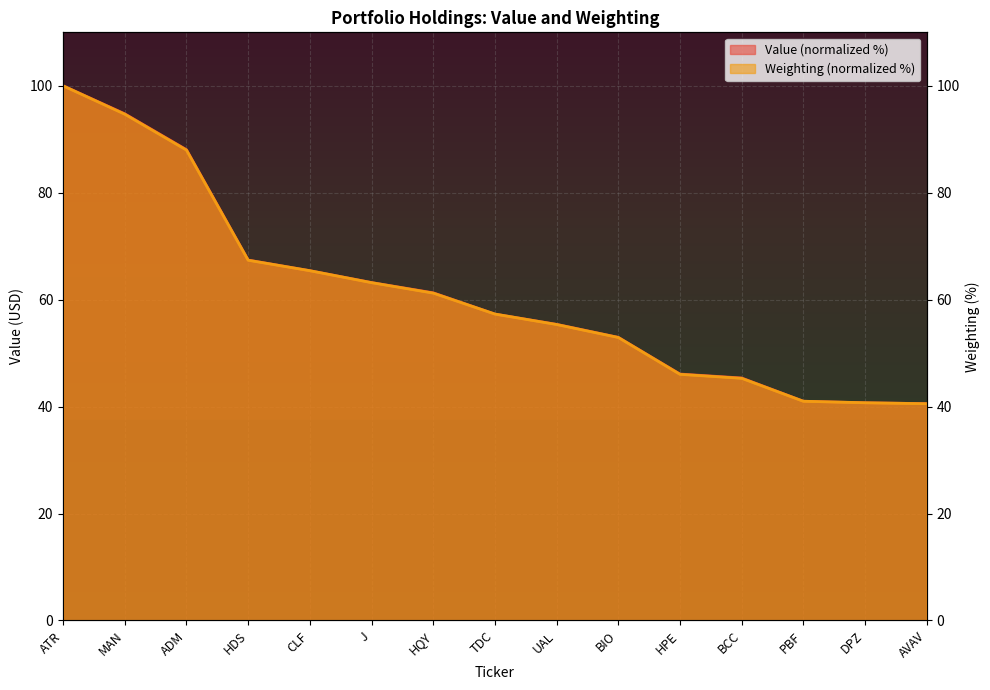

How many values in the Value series are below 57?

7